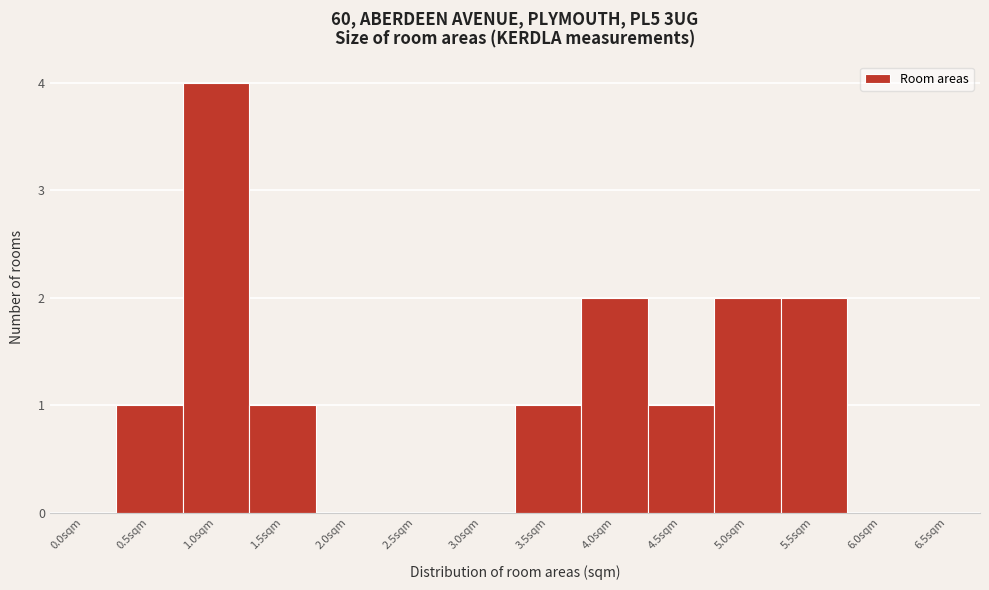

Reading right to left, transcribe all the data shown in this chart.

6.5sqm=0	6.0sqm=0	5.5sqm=2	5.0sqm=2	4.5sqm=1	4.0sqm=2	3.5sqm=1	3.0sqm=0	2.5sqm=0	2.0sqm=0	1.5sqm=1	1.0sqm=4	0.5sqm=1	0.0sqm=0